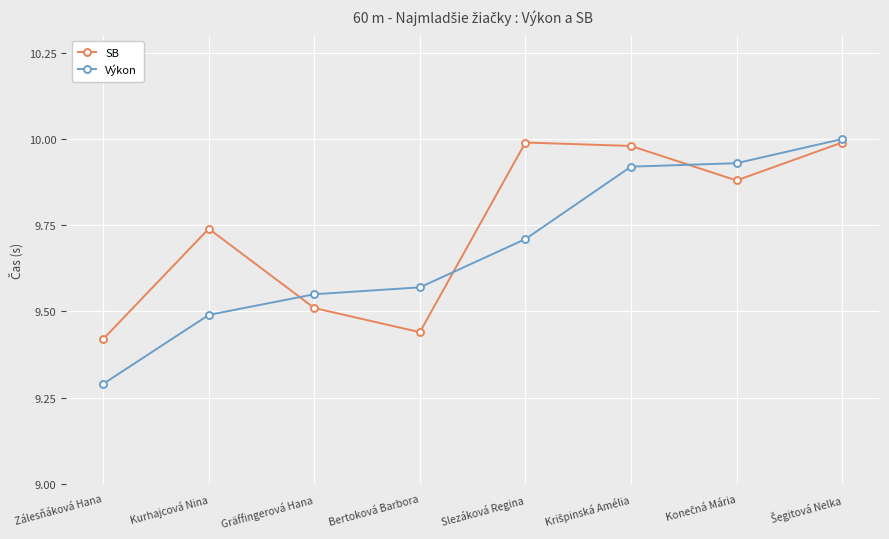

What is the sum of all SB values?

78.0